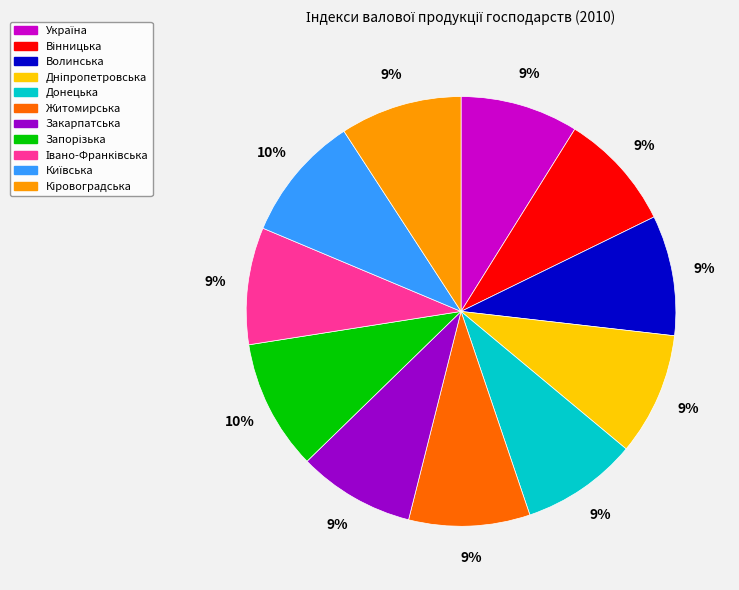

To the nearest percent, what is the average slice percentage?

9%